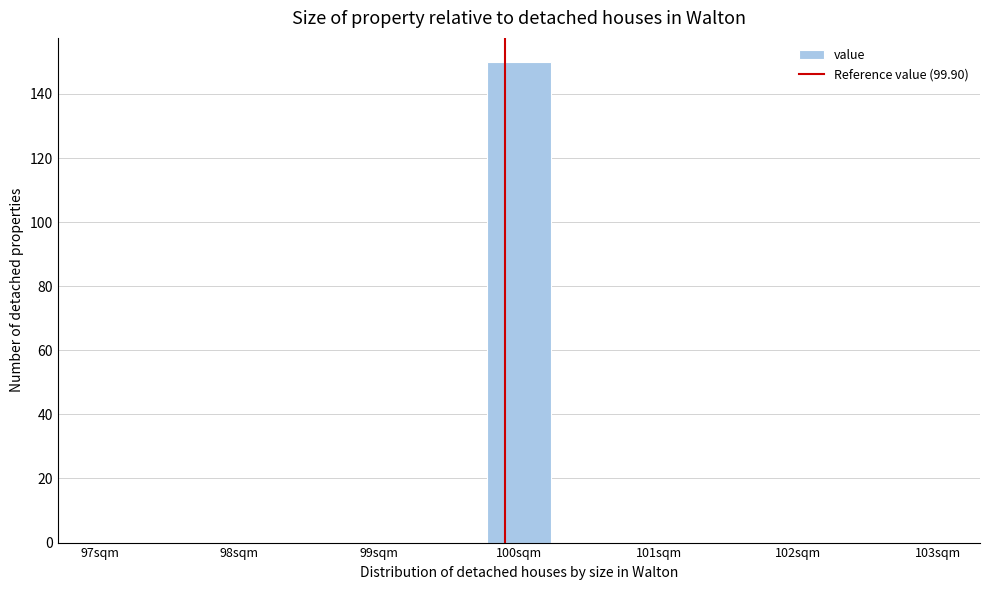

Which range on the x-axis has the tallest bar?

99.8 to 100.2